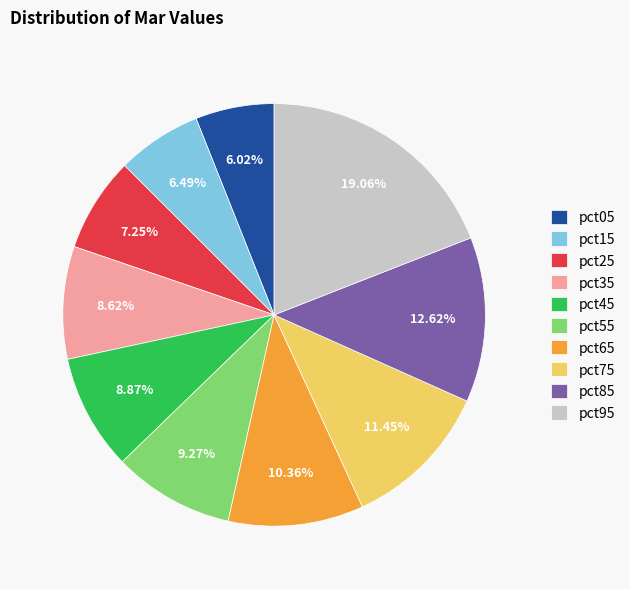

How much of the chart is everything except pct25?

92.8%